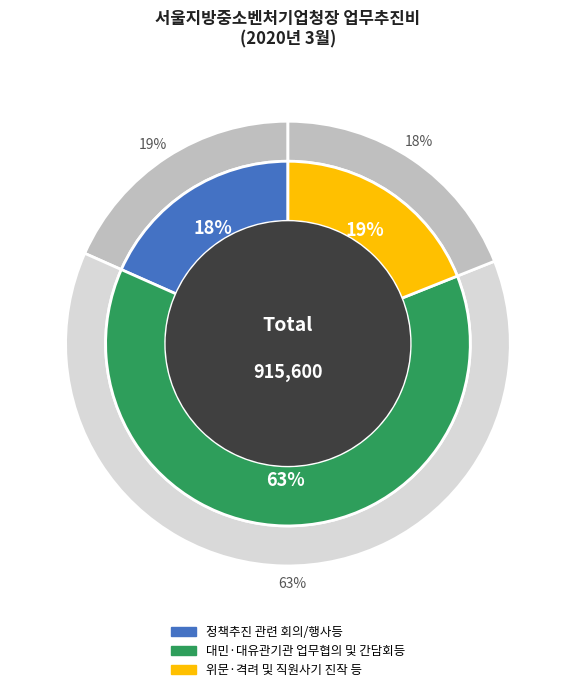

What percentage is NOT represented by 위문·격려 및 직원사기 진작 등?

81.0%